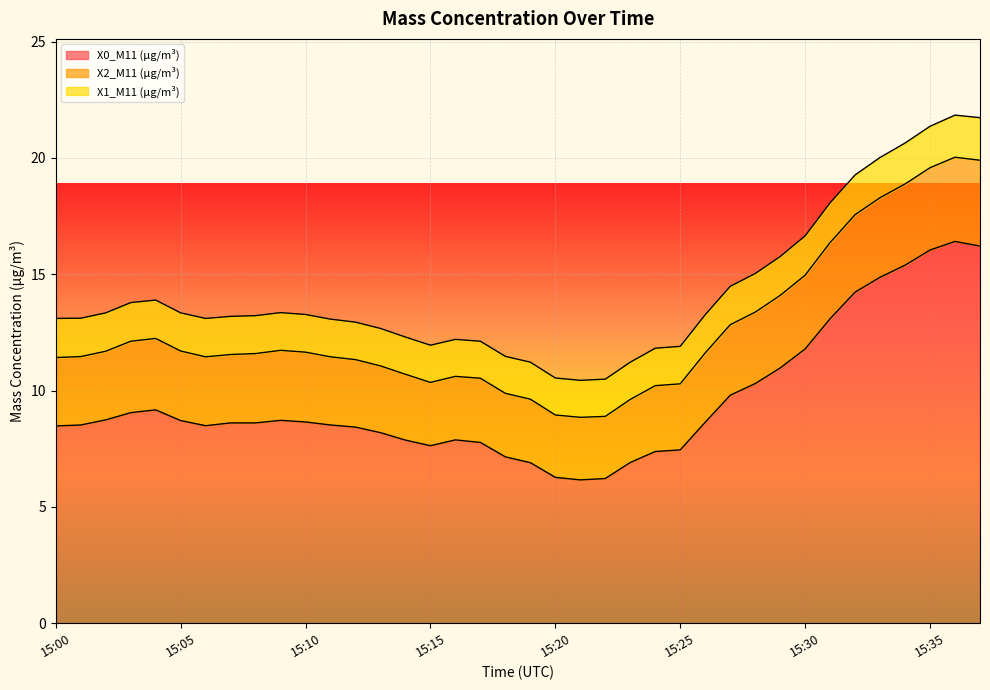

How many lines are shown in the chart?

3